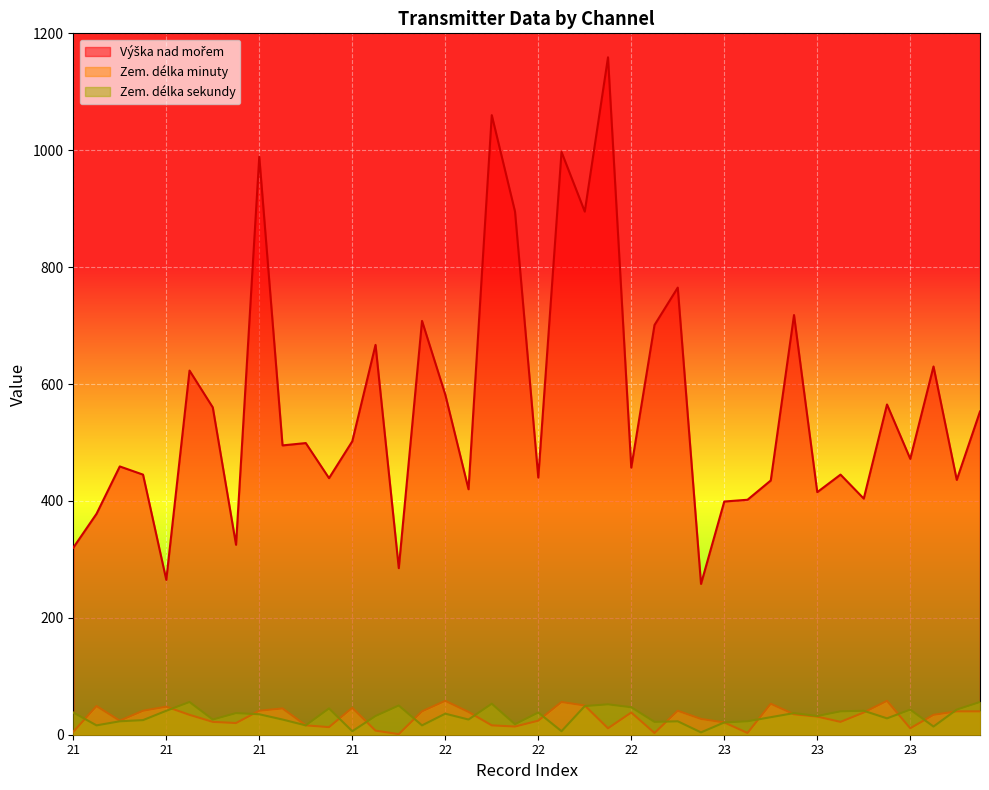

How many interior local peaks does the Zem. délka minuty series have?

10